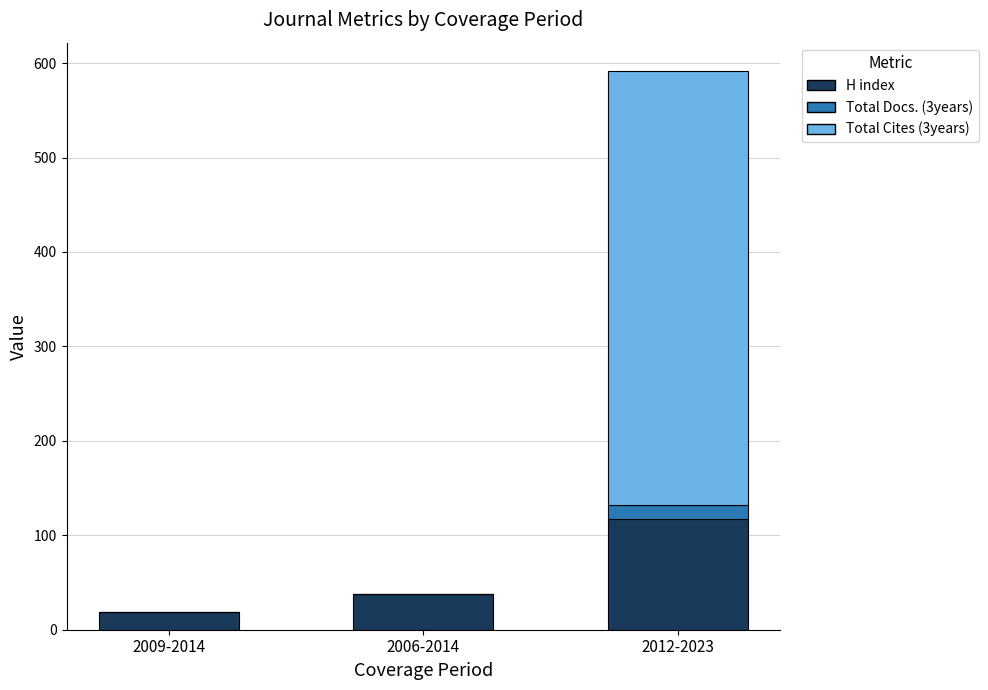

Reading left to right, transcribe the values for H index.

2009-2014=19	2006-2014=38	2012-2023=117